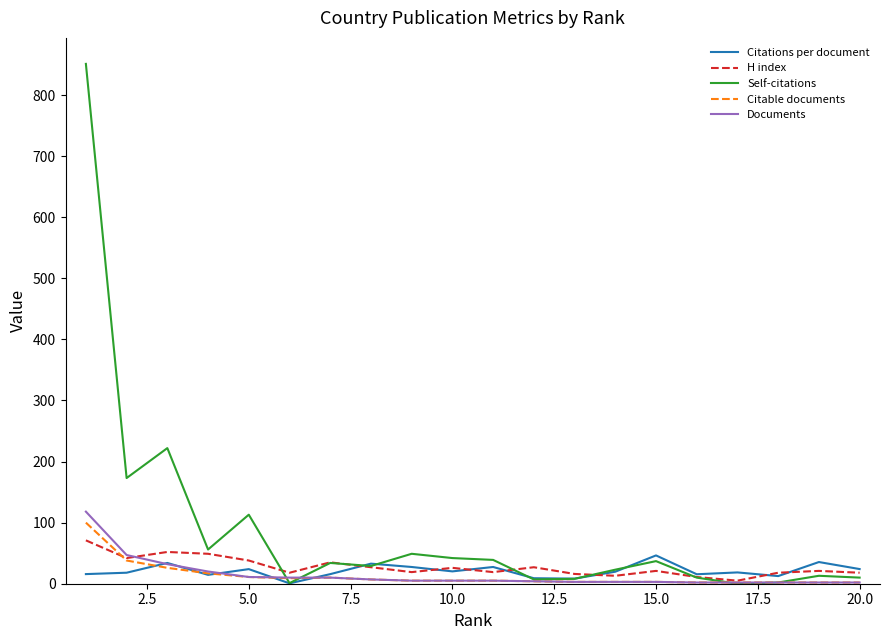

True or false: Citations per document and Citable documents intersect in this chart.

True